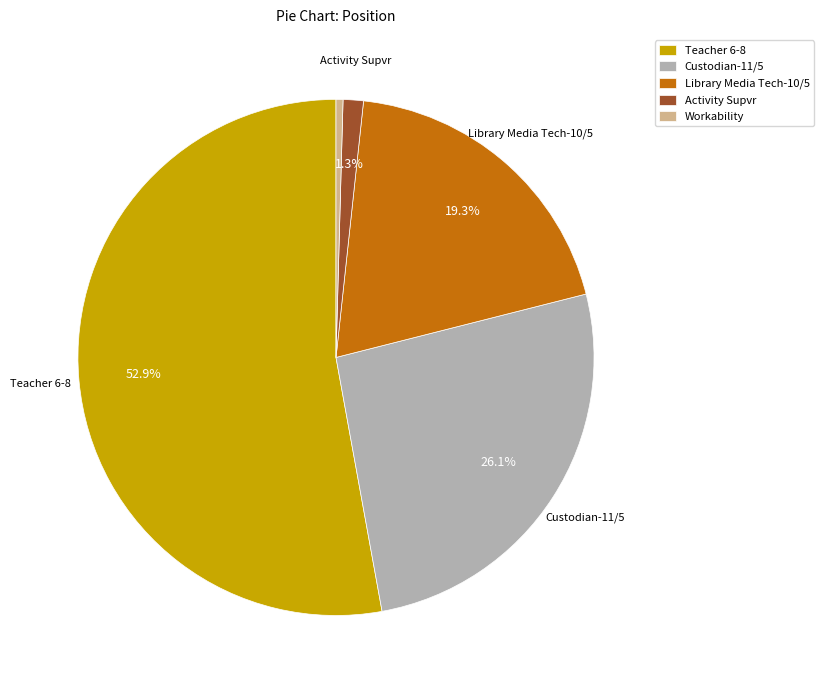

What percentage is the Teacher 6-8 slice, to the nearest percent?

53%